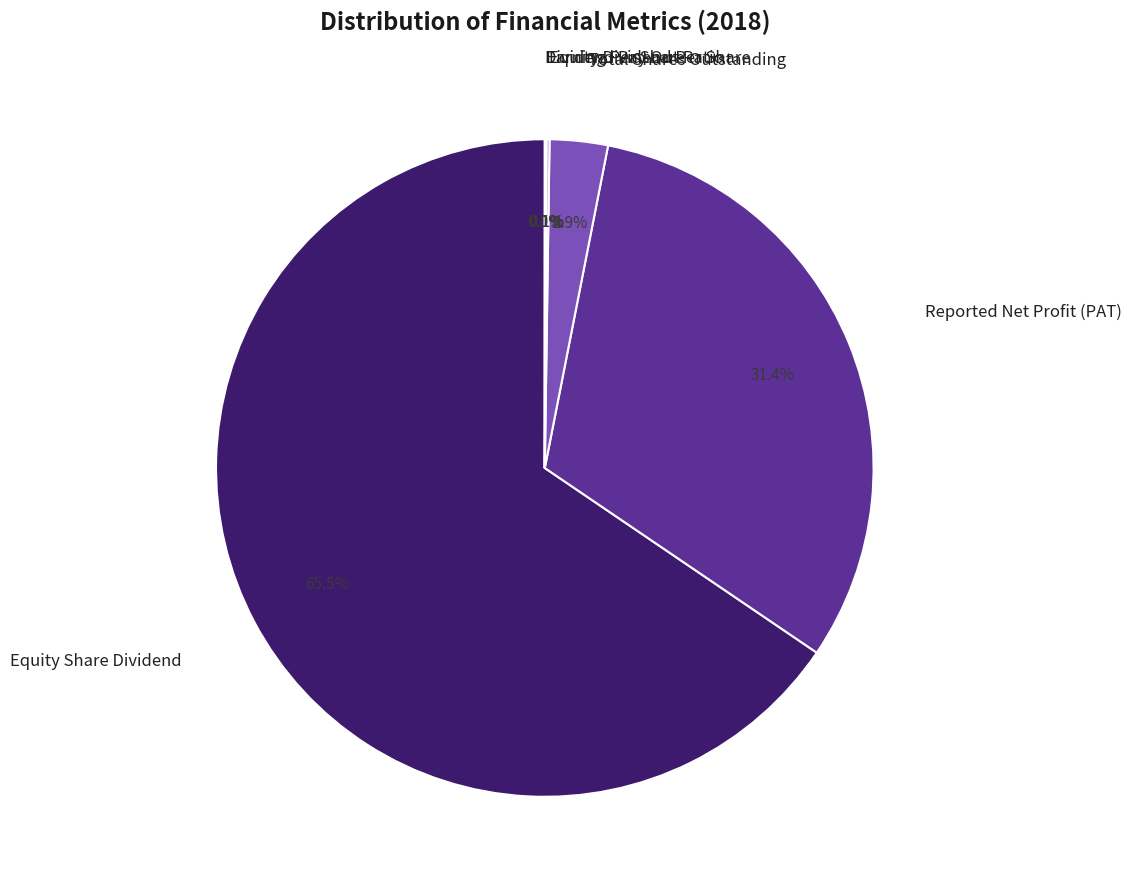

Is there any slice that represents more than half of the pie?

Yes